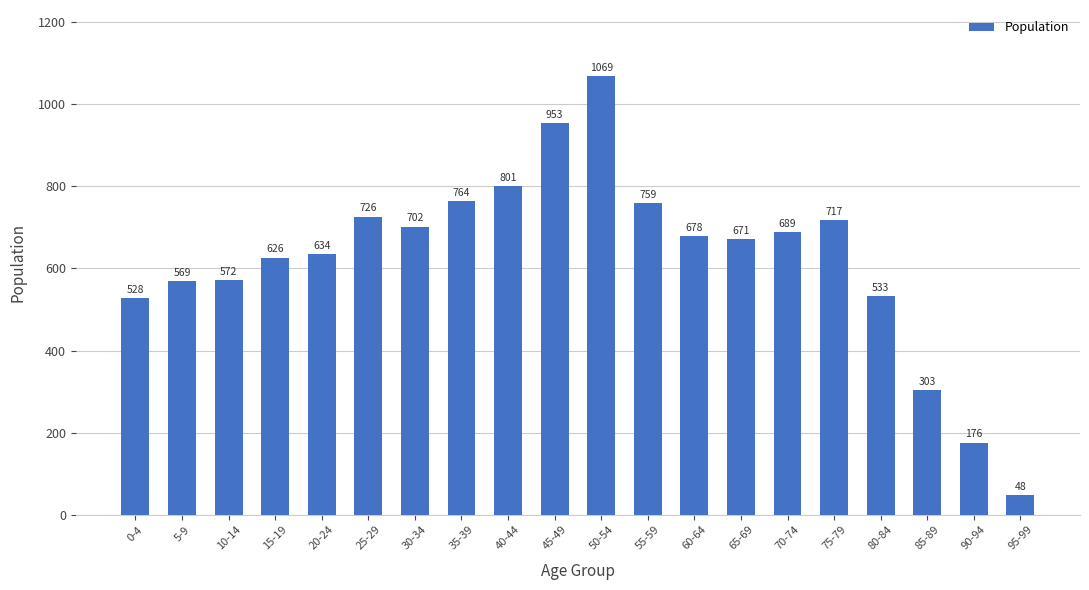

Does the chart contain any negative values?

No